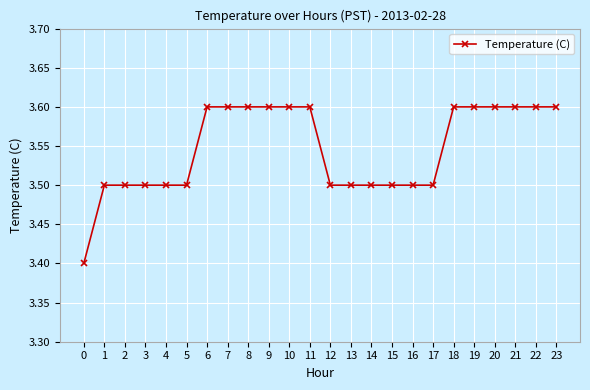

What is the change in value from 14 to 19?

+0.1